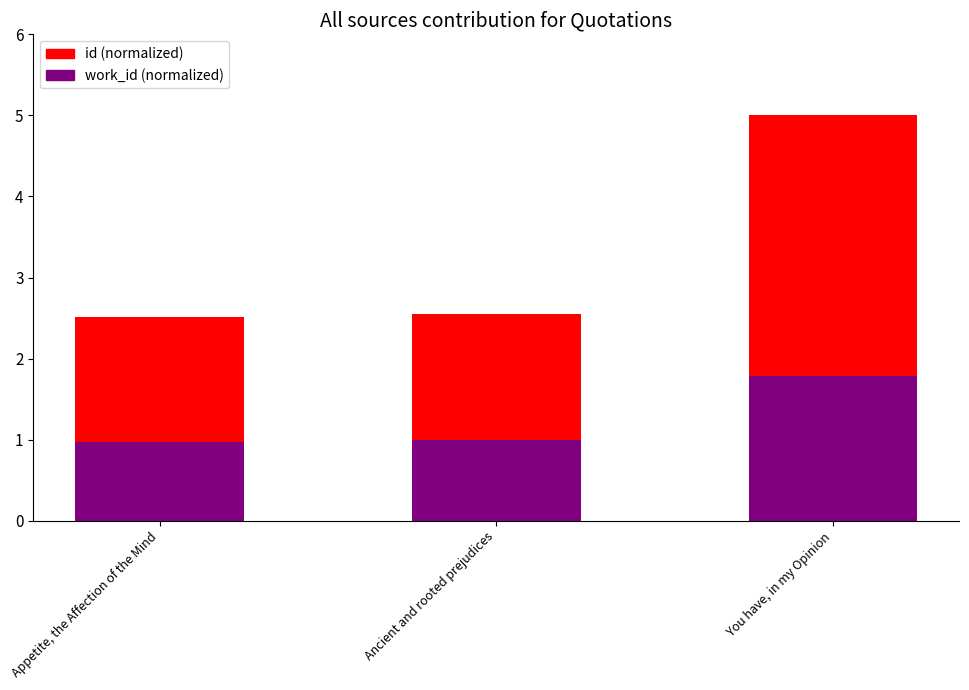

What are all the series names shown in the legend?

id, work_id